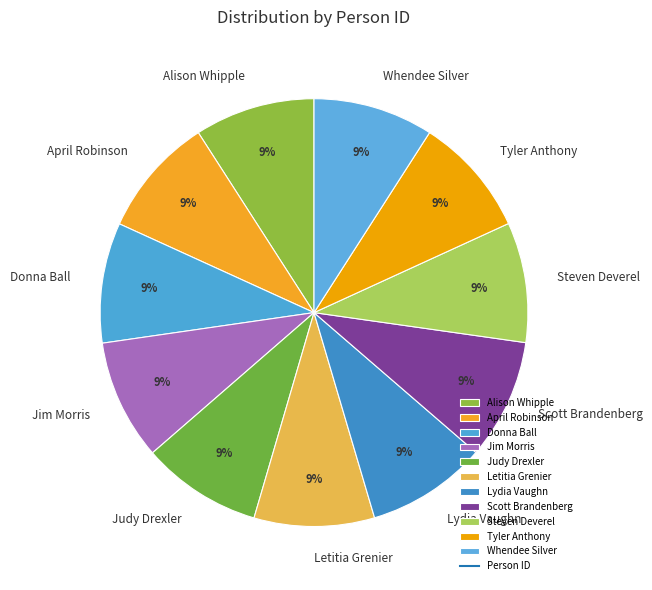

Combined, do Tyler Anthony and April Robinson account for over 50%?

No